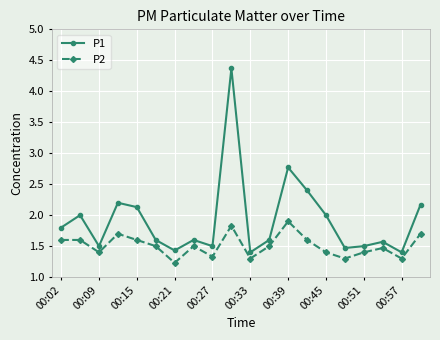

Which series has the largest total across all categories?

P1